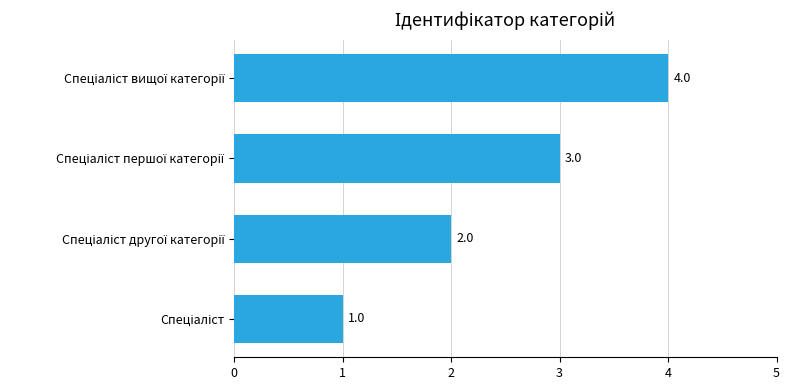

How many values are between 2 and 4?

3